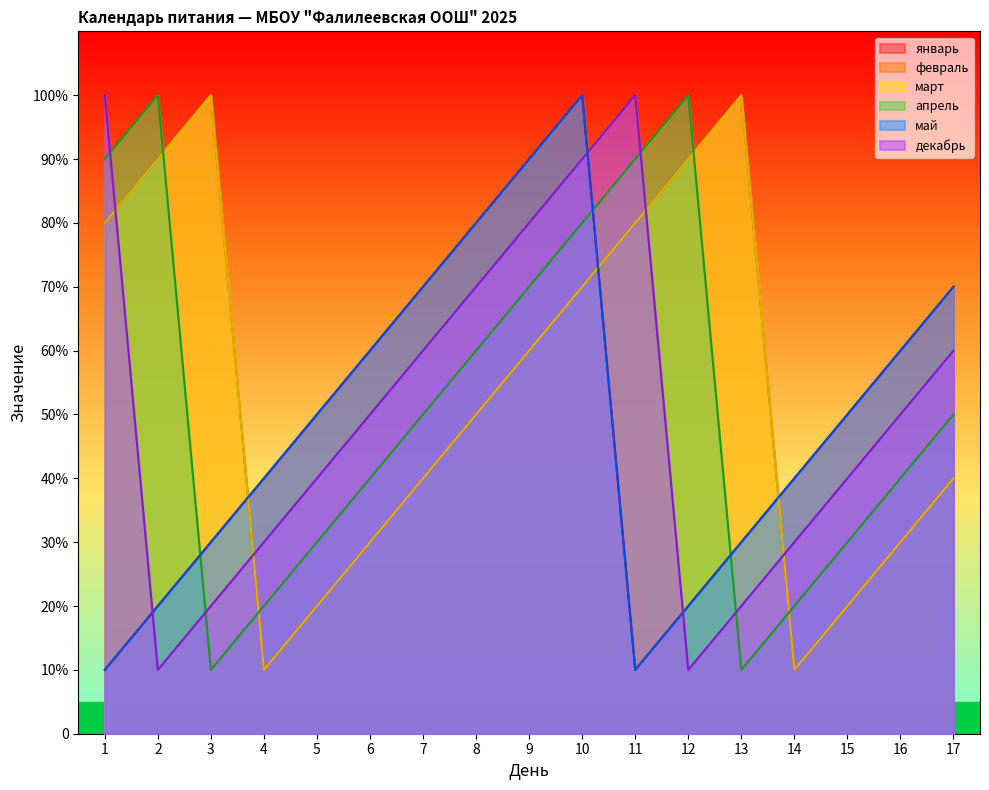

Which has a higher value, 8 or 5?

8